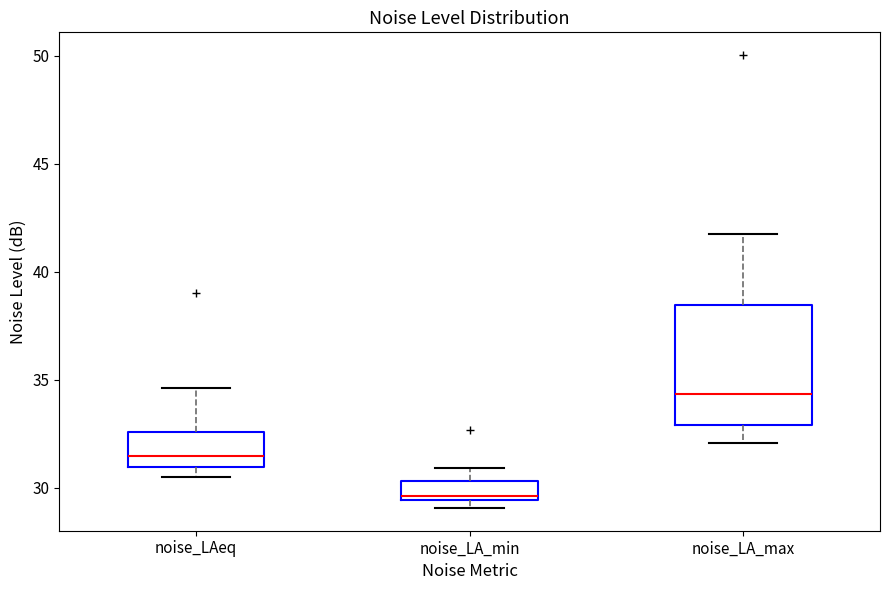

Comparing the boxes themselves (not the whiskers), which one is the tallest?

noise_LA_max